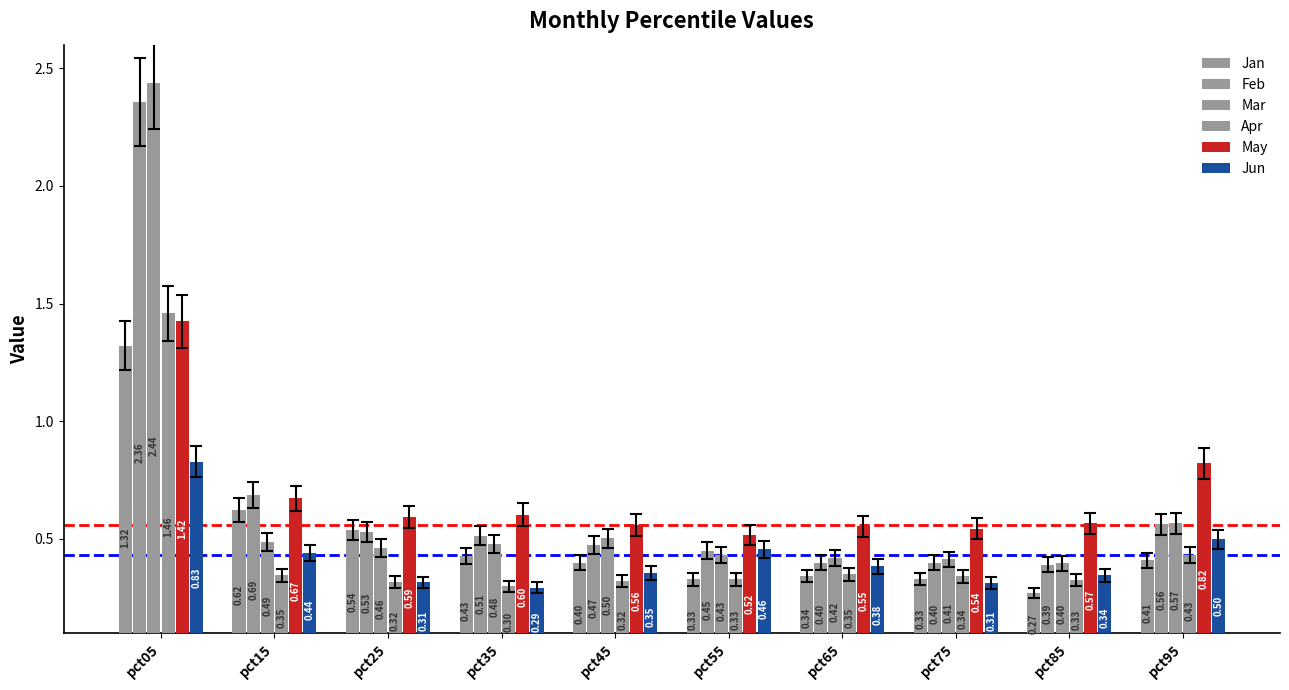

Reading left to right, what are all the values shown in this chart?

Jan: 1.3	0.6	0.5	0.4	0.4	0.3	0.3	0.3	0.3	0.4
Feb: 2.4	0.7	0.5	0.5	0.5	0.4	0.4	0.4	0.4	0.6
Mar: 2.4	0.5	0.5	0.5	0.5	0.4	0.4	0.4	0.4	0.6
Apr: 1.5	0.3	0.3	0.3	0.3	0.3	0.3	0.3	0.3	0.4
May: 1.4	0.7	0.6	0.6	0.6	0.5	0.6	0.5	0.6	0.8
Jun: 0.8	0.4	0.3	0.3	0.4	0.5	0.4	0.3	0.3	0.5